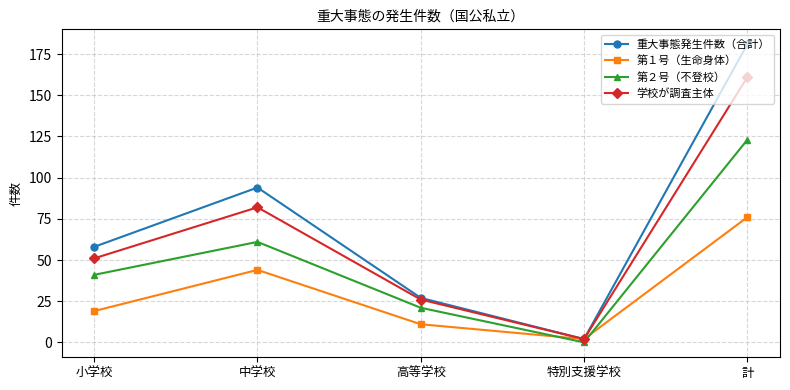

At which category does the chart reach its minimum across all series?

特別支援学校